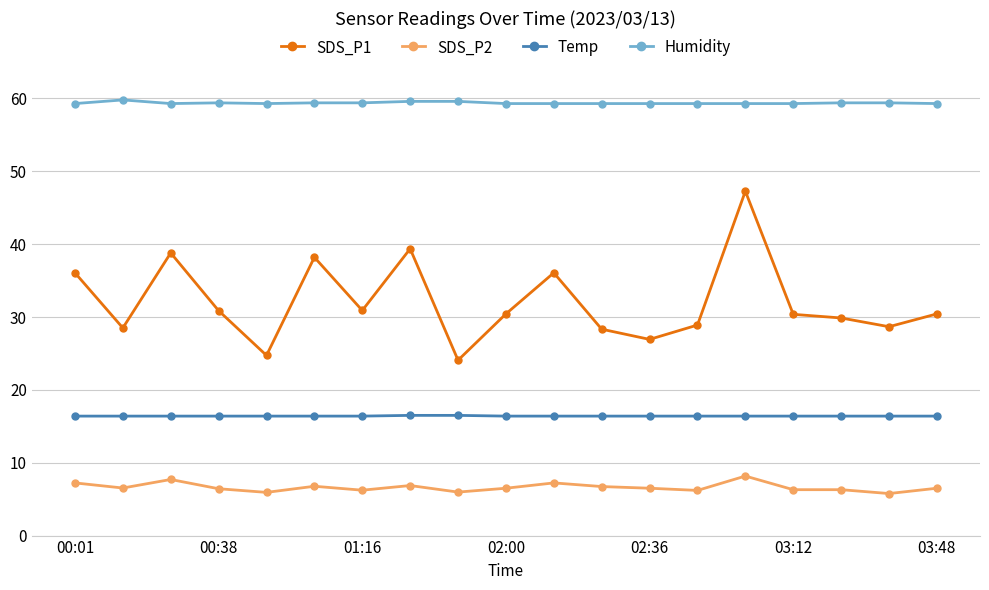

True or false: Temp and Humidity intersect in this chart.

False